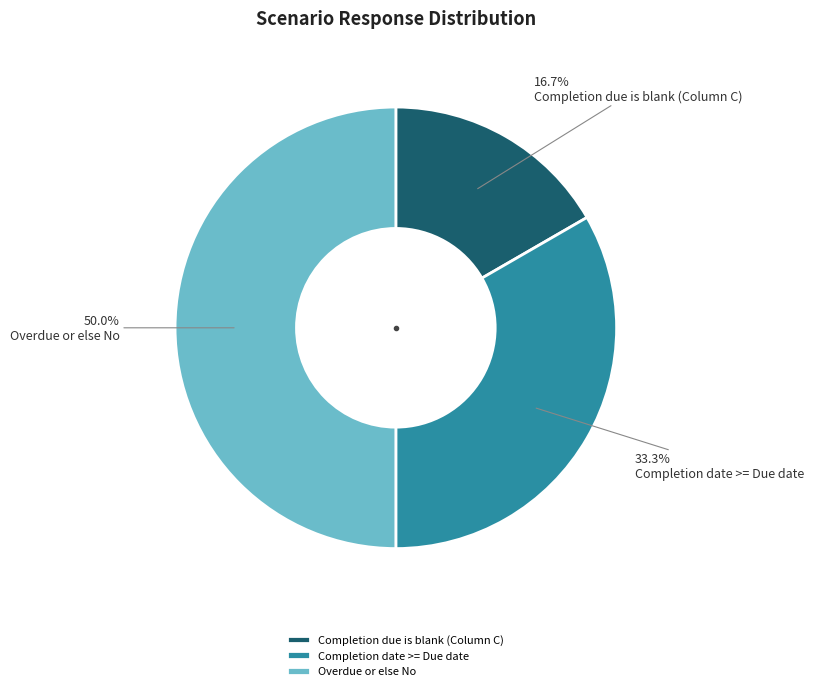

To the nearest percent, what is the difference between the Completion due is blank (Column C) and Completion date >= Due date slice percentages?

17%